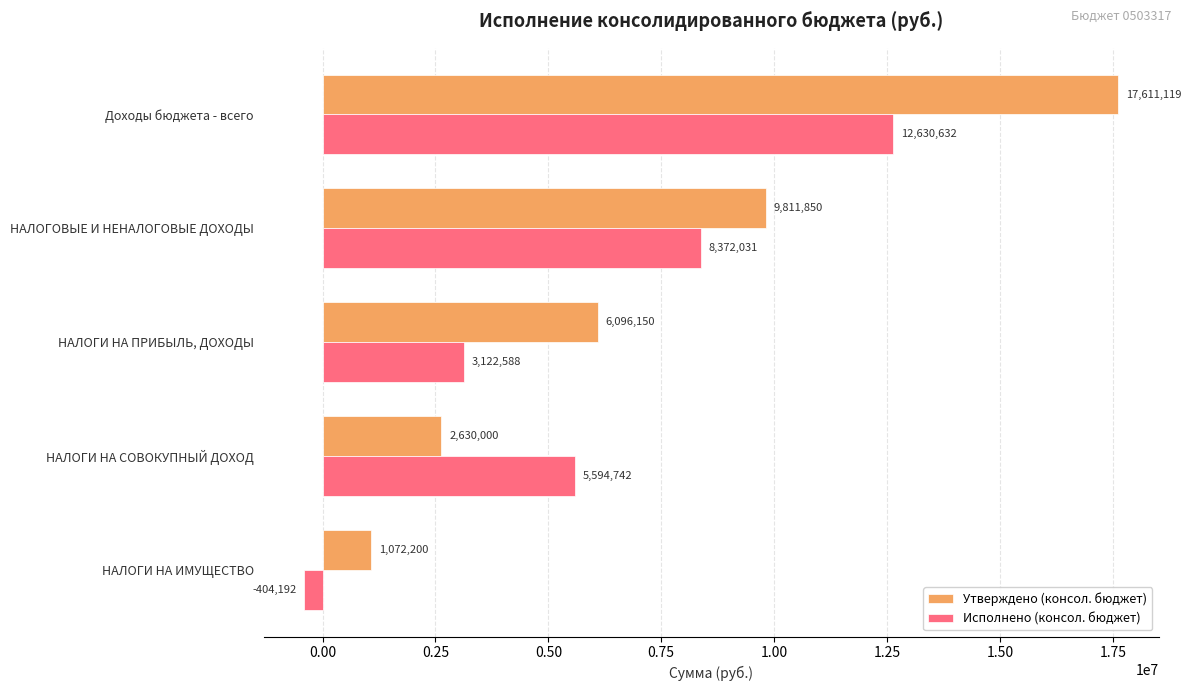

What is the maximum value for Исполнено (консол. бюджет)?

12630632.3